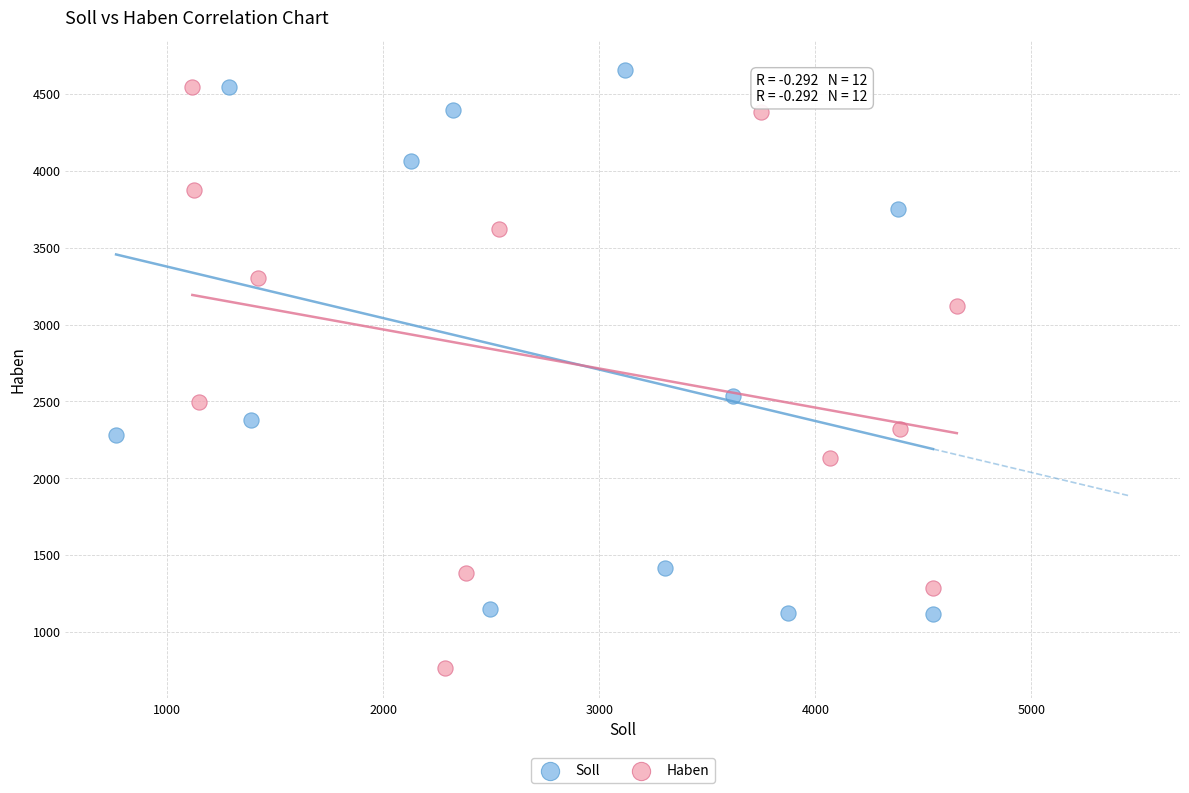

Which series contains the lowest Y value?

Haben